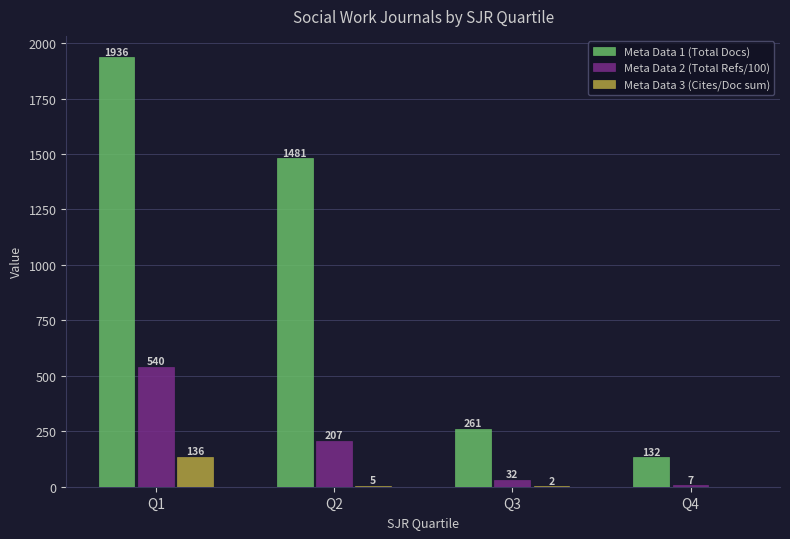

How many positive values does the Meta Data 3 (Cites/Doc sum) series have?

3